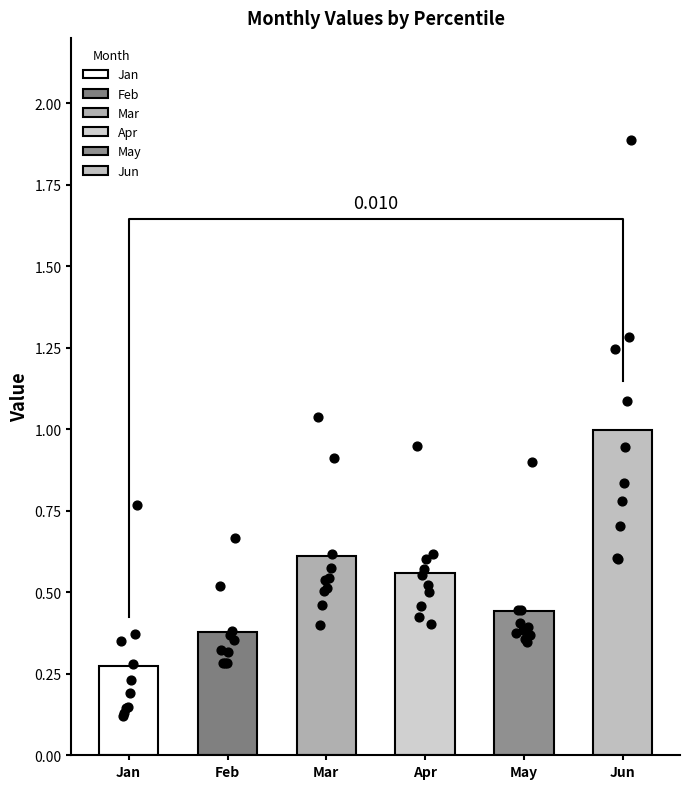

Which series contains the lowest Y value?

Jan